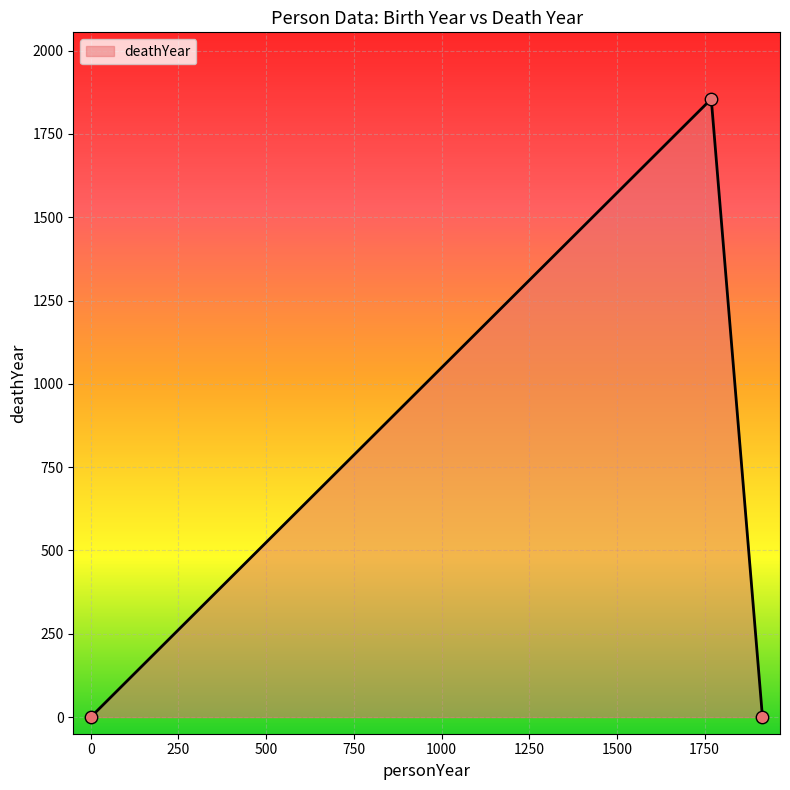

What is the average value?

618